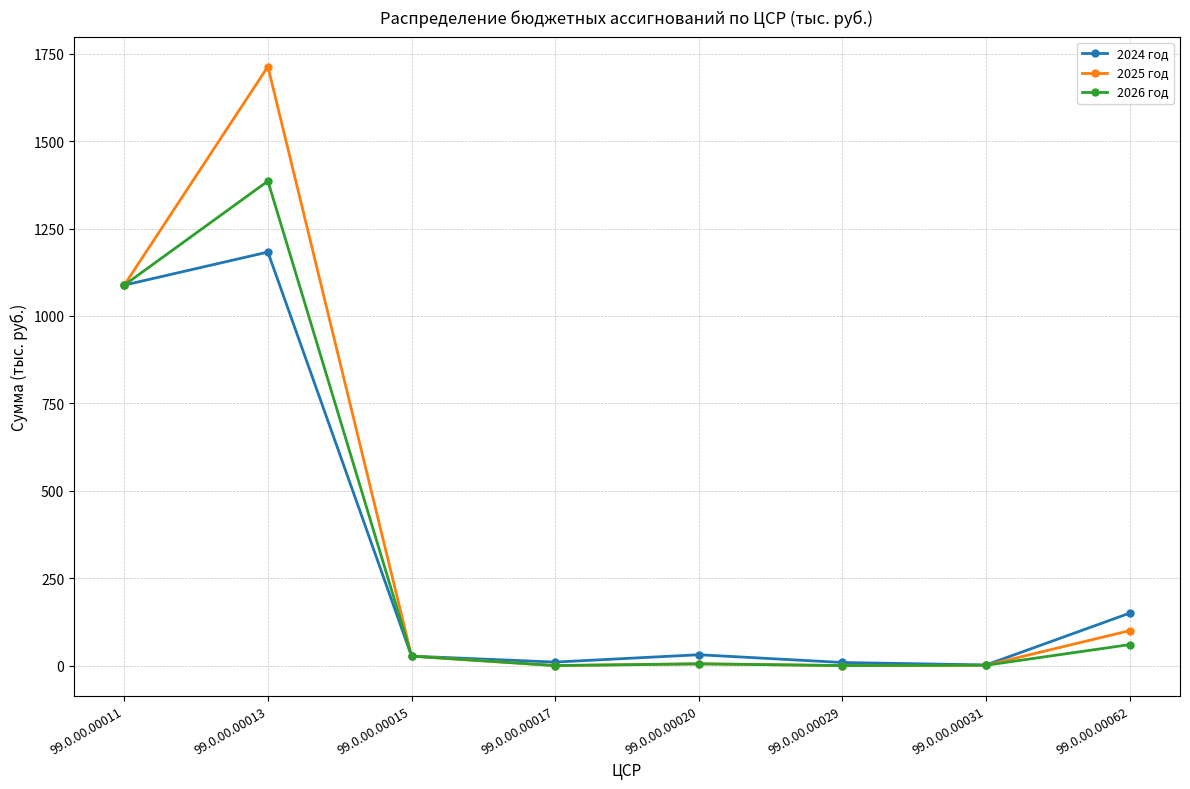

What is the difference between the highest and lowest values at 99.0.00.00013?

530.5